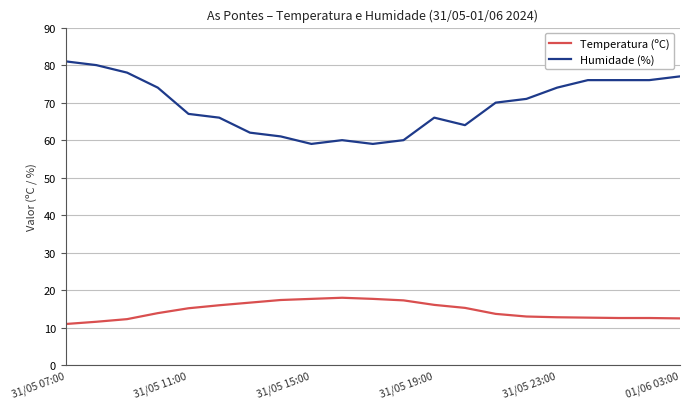

How many lines are shown in the chart?

2